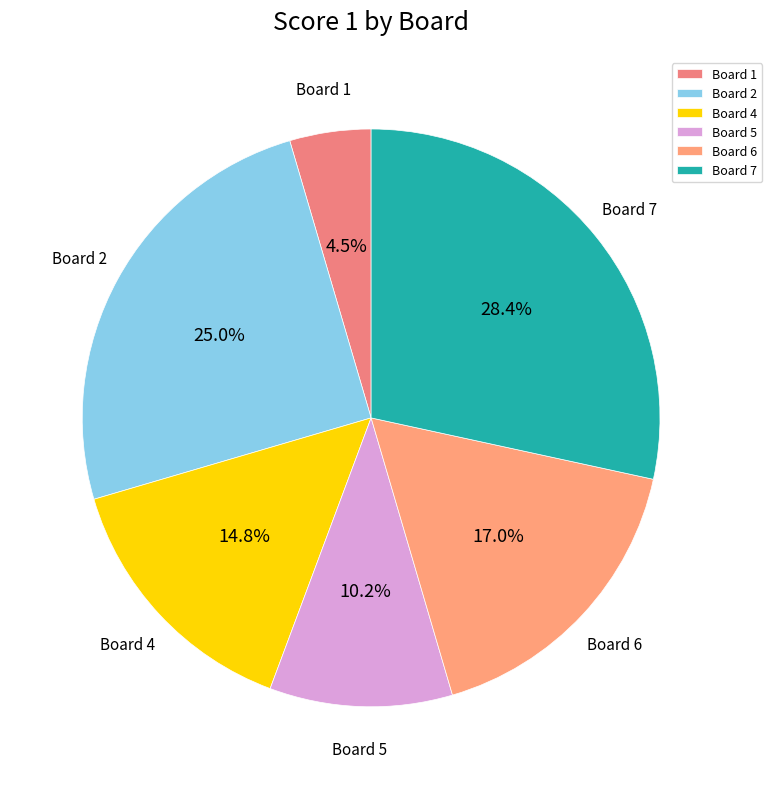

What percentage is NOT represented by Board 4?

85.2%